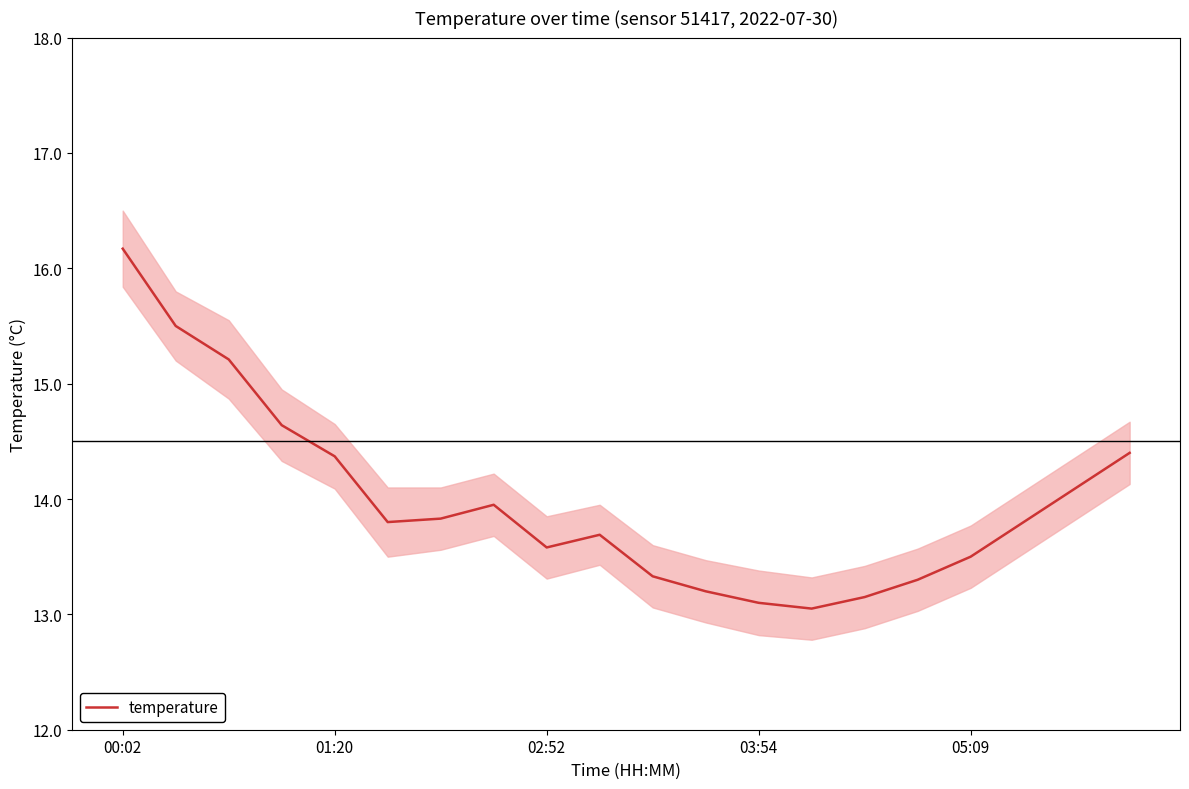

What is the lowest value of the temperature series?

13.1